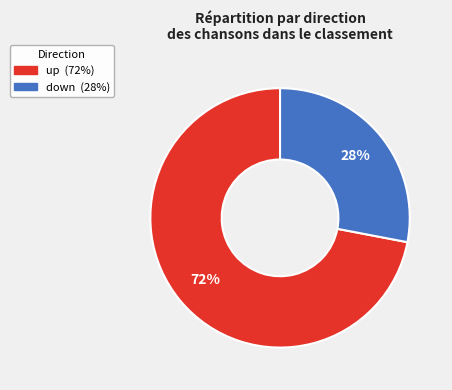

Is it true that up is 72% of the pie?

True